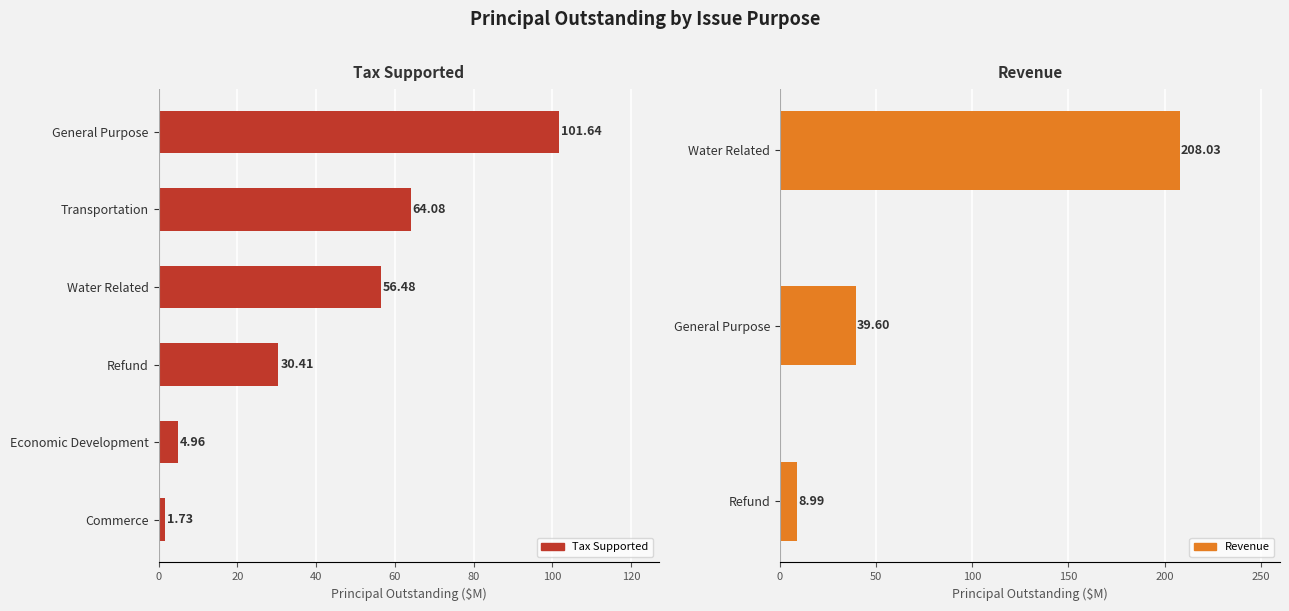

Which has a higher value, Commerce or Economic Development?

Economic Development